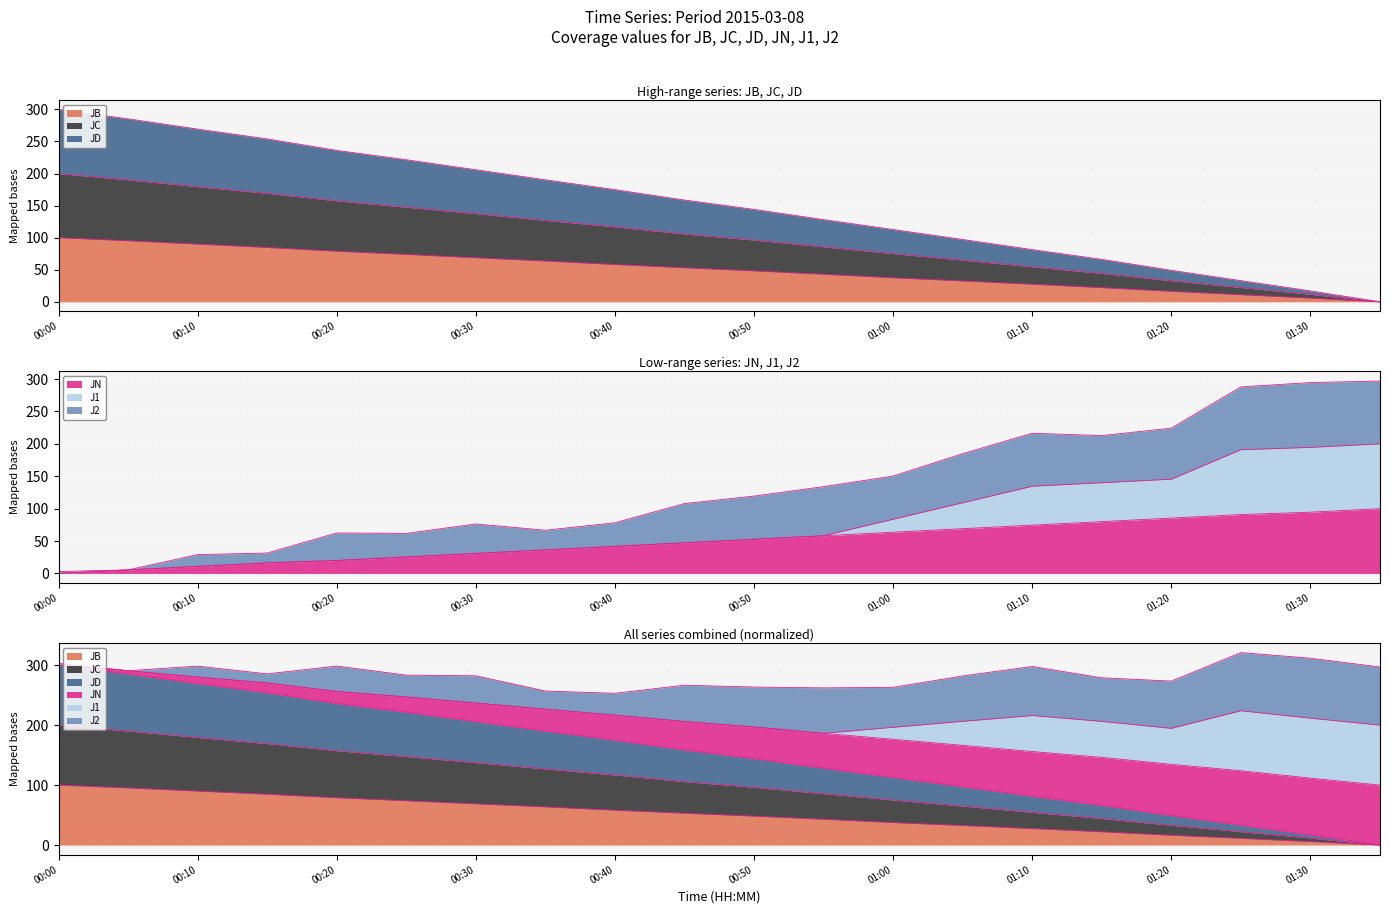

The value of JB at 00:45 is 84.1. True or false?

False